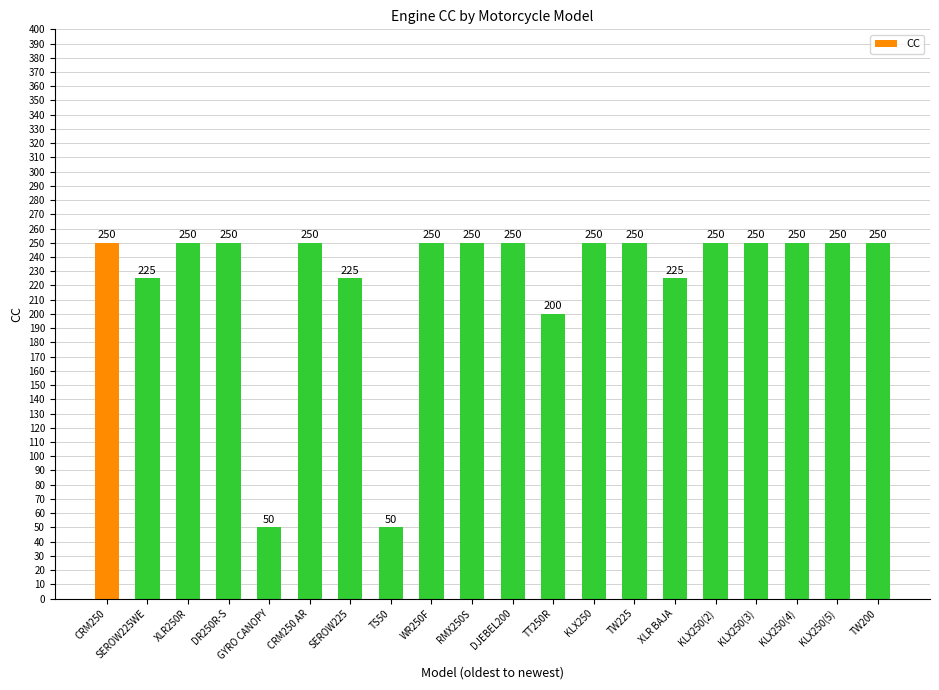

The chart shows a value of 250 at KLX250(5). True or false?

True